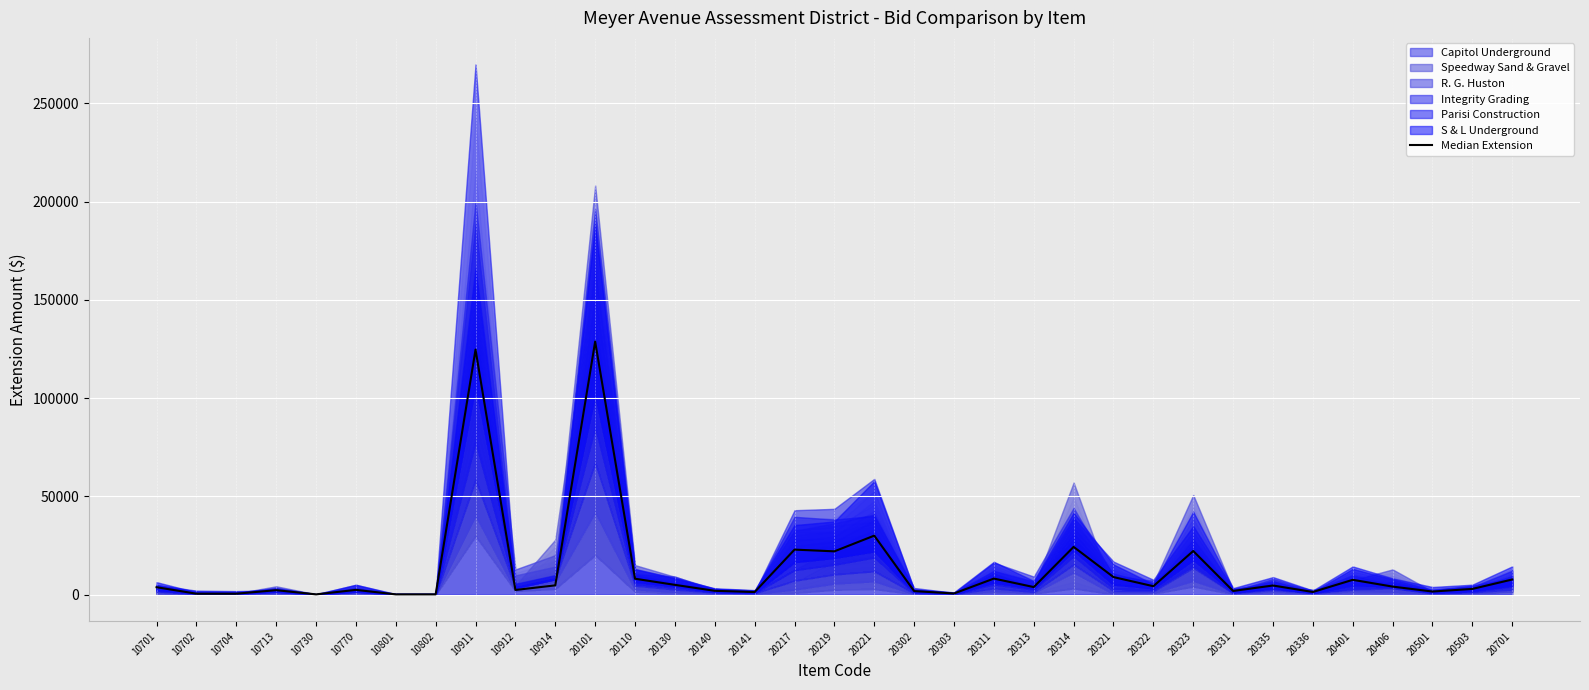

How many points are higher than both their immediate neighbors (excluding endpoints)?

11